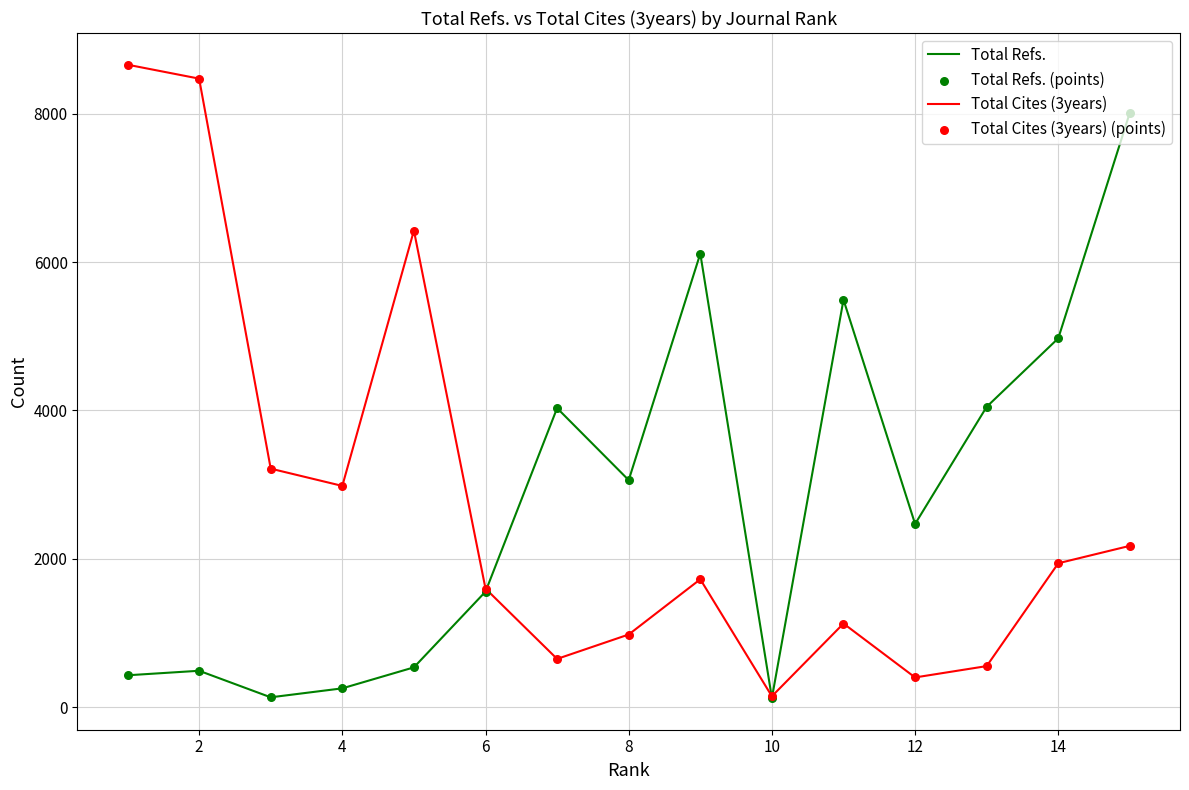

What is the maximum value for Total Cites (3years)?

8663